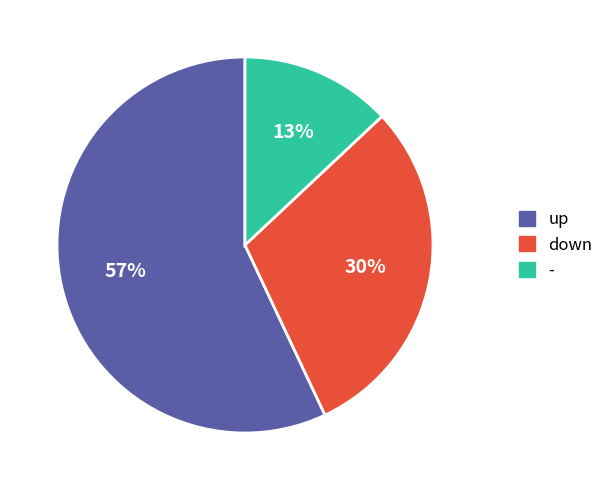

To the nearest percent, what is the difference between the largest and smallest slice percentages?

44%